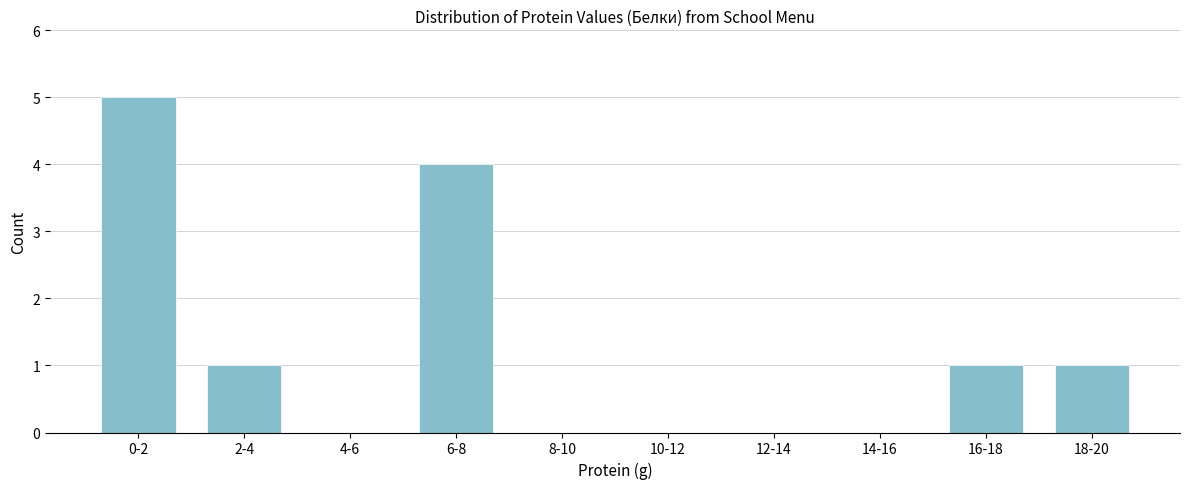

Reading left to right, what are all the values shown in this chart?

0-2=5	2-4=1	4-6=0	6-8=4	8-10=0	10-12=0	12-14=0	14-16=0	16-18=1	18-20=1